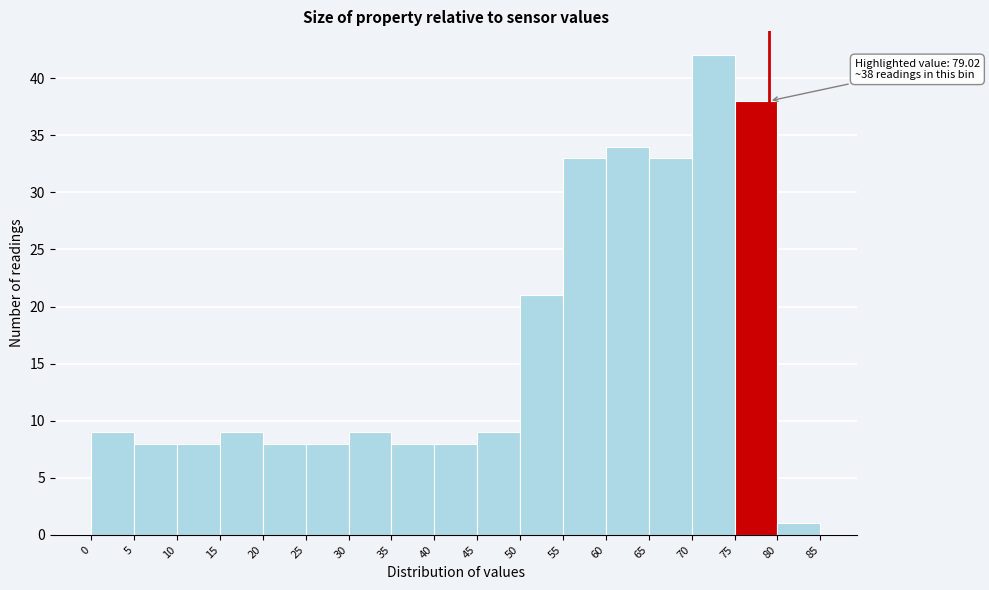

Which range on the x-axis has the tallest bar?

70 to 75